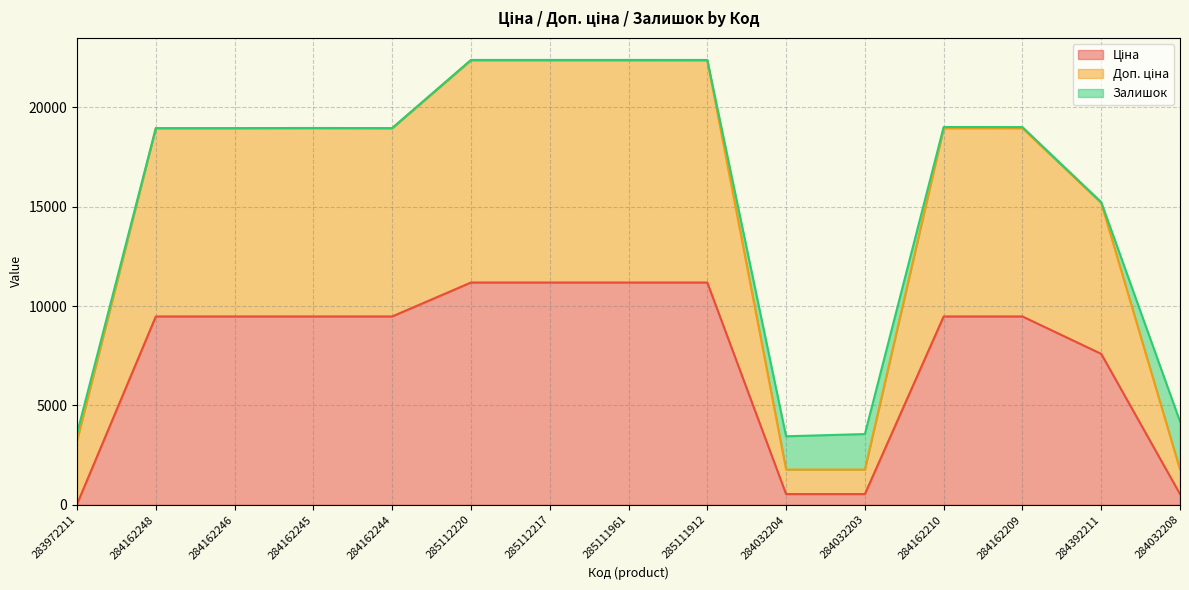

What is the total value across all series at 284162246?

18960.1